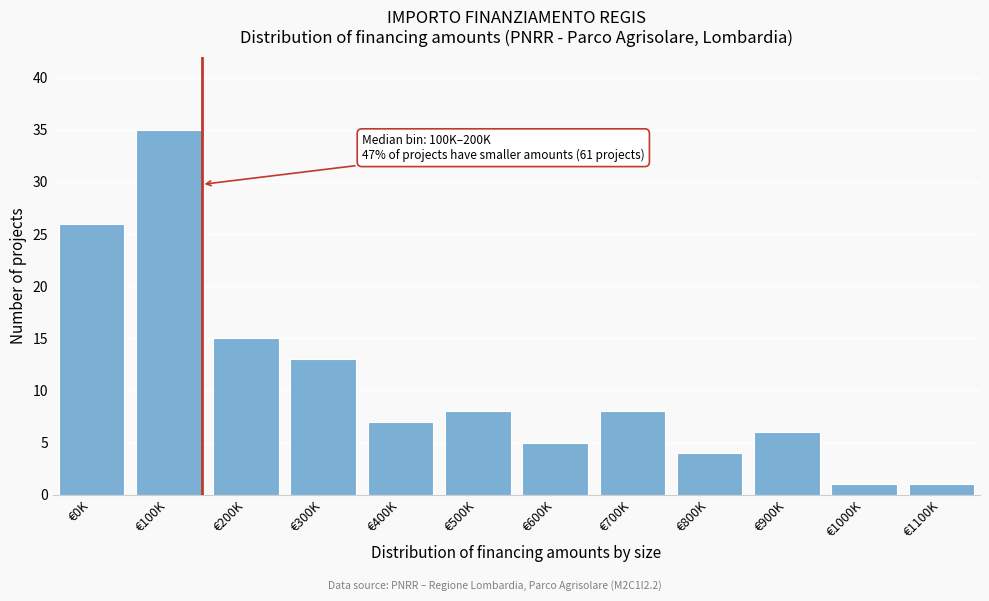

Reading left to right, what are all the values shown in this chart?

26	35	15	13	7	8	5	8	4	6	1	1